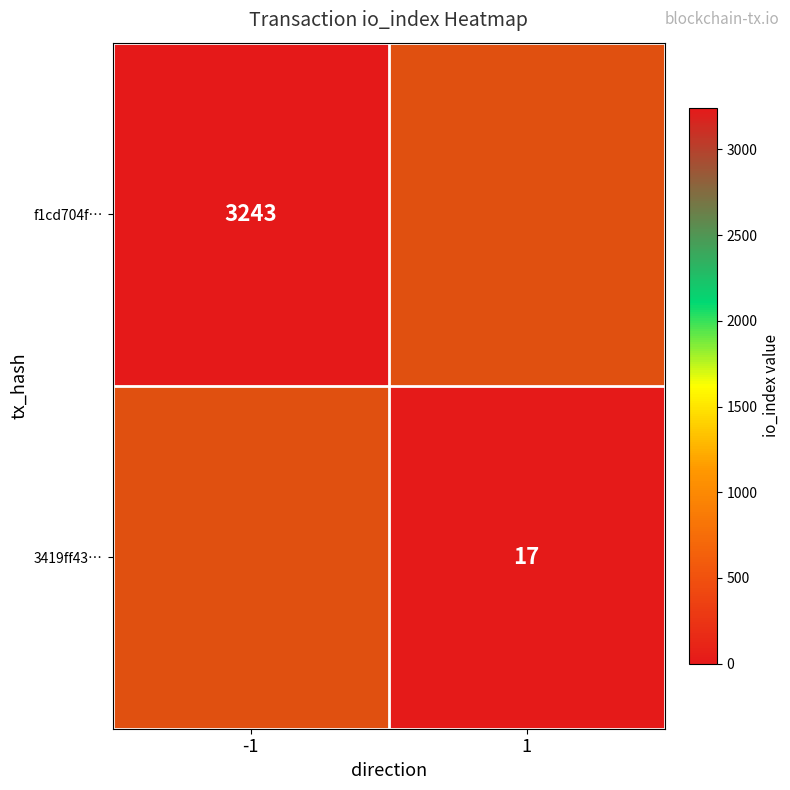

At how many categories does at least one series exceed 1543?

1